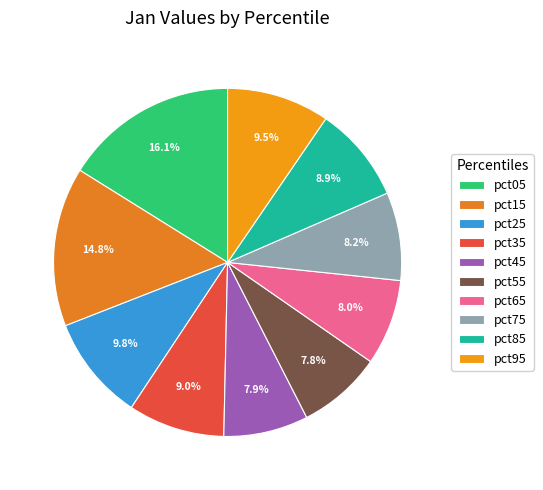

Between pct95 and pct15, which is larger?

pct15